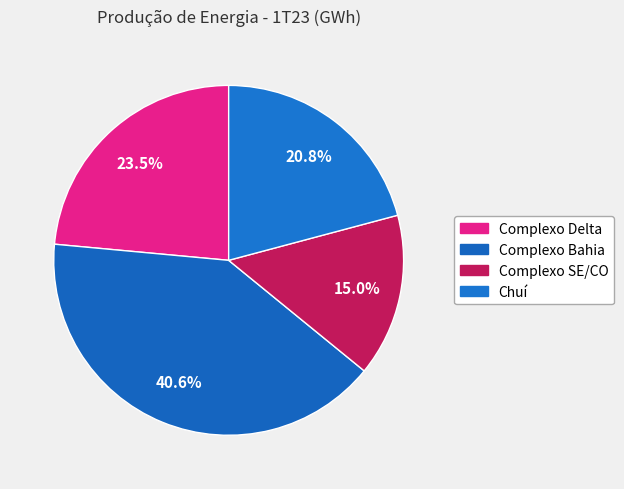

What percentage is the Complexo Delta slice, to the nearest percent?

24%